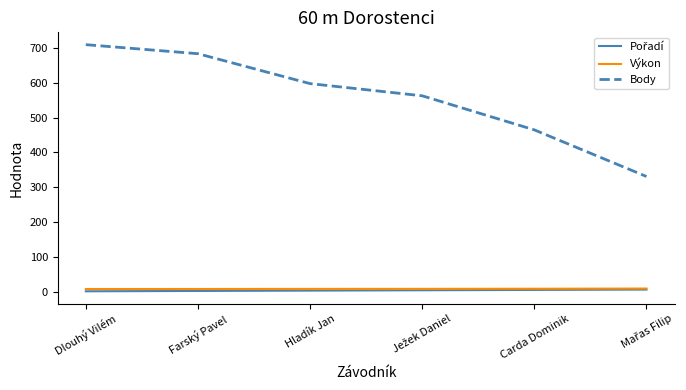

Which series has the largest total across all categories?

Body